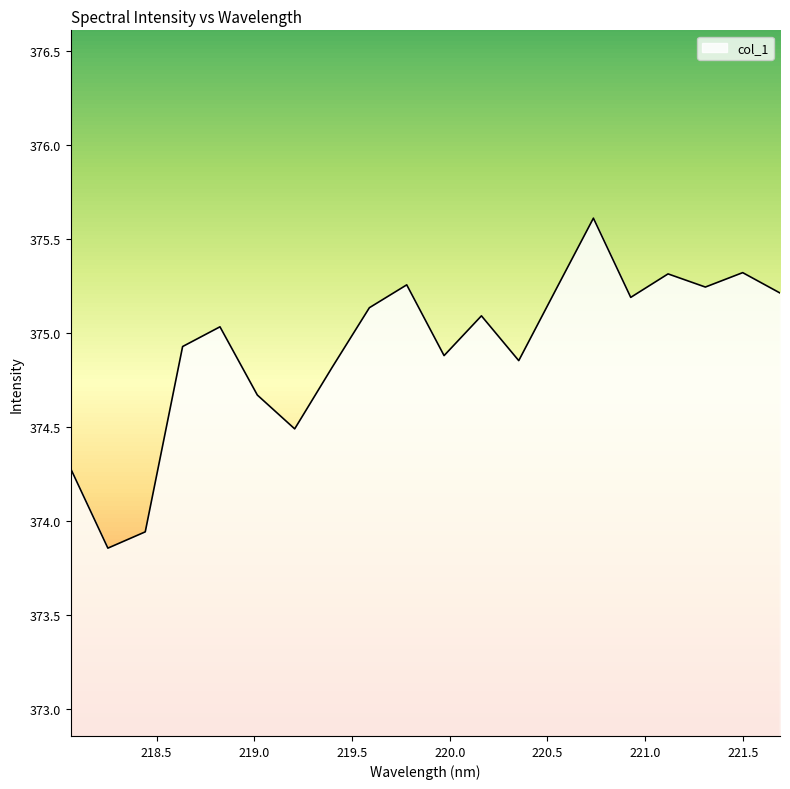

What is the greatest value displayed?

375.6